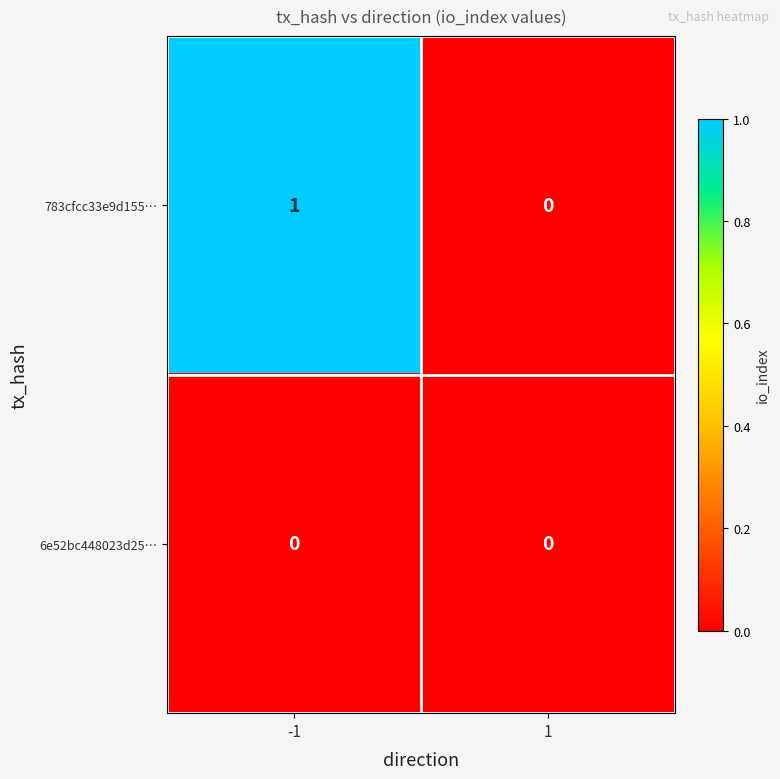

Is the value of 783cfcc33e9d155… at -1 greater than the value of 6e52bc448023d25… at 1?

Yes